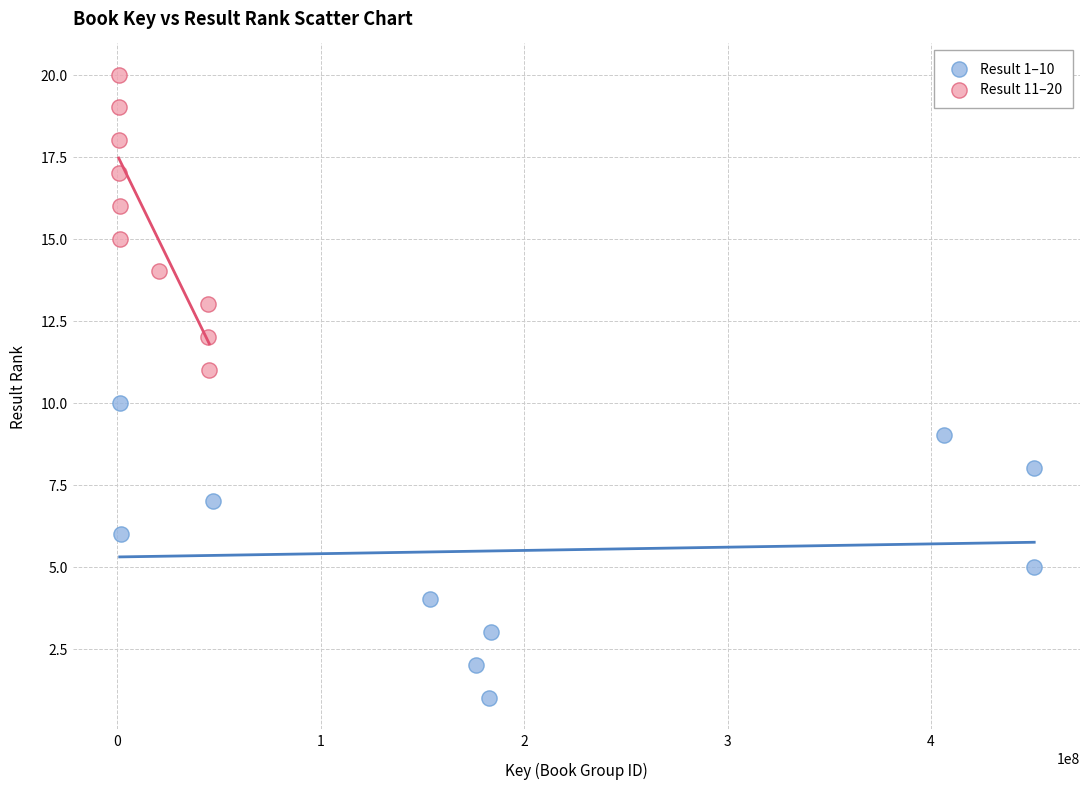

Which series contains the lowest Y value?

Result 1–10